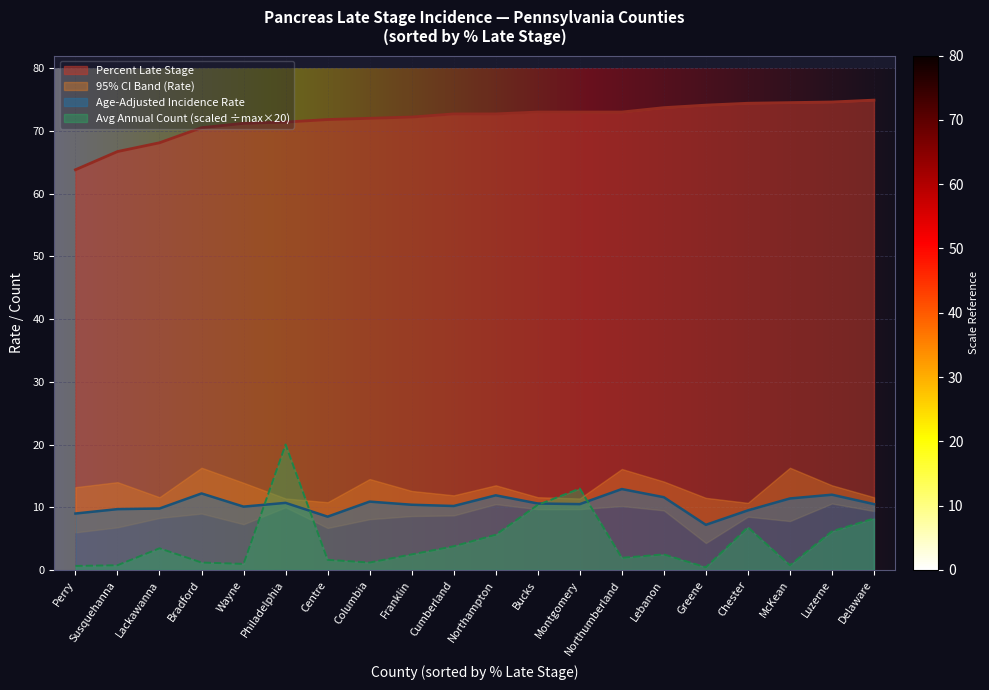

Rank the categories by Age-Adjusted Rate value from lowest to highest.

Greene, Centre, Perry, Chester, Susquehanna, Lackawanna, Wayne, Cumberland, Franklin, Montgomery, Delaware, Bucks, Philadelphia, Columbia, McKean, Lebanon, Northampton, Luzerne, Bradford, Northumberland